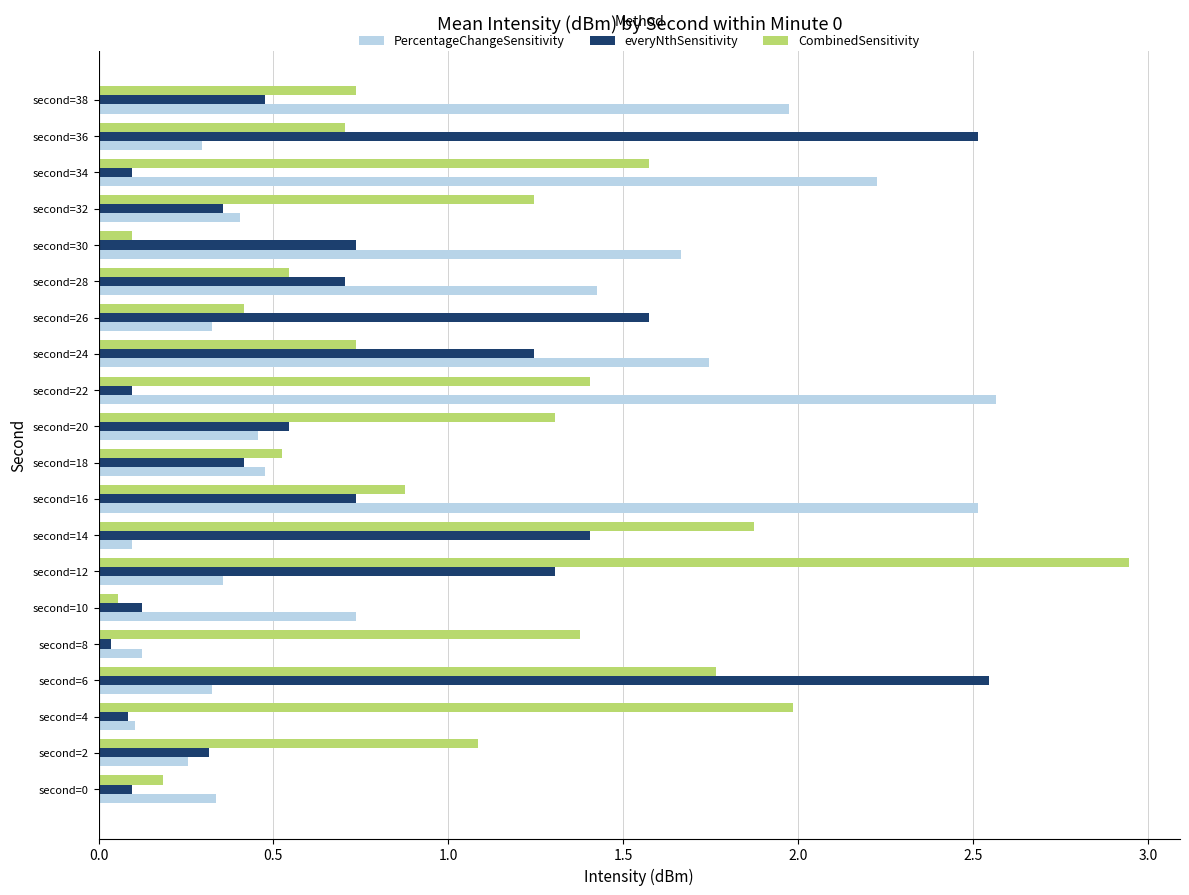

Where is CombinedSensitivity nearest to the value 1?

second=2